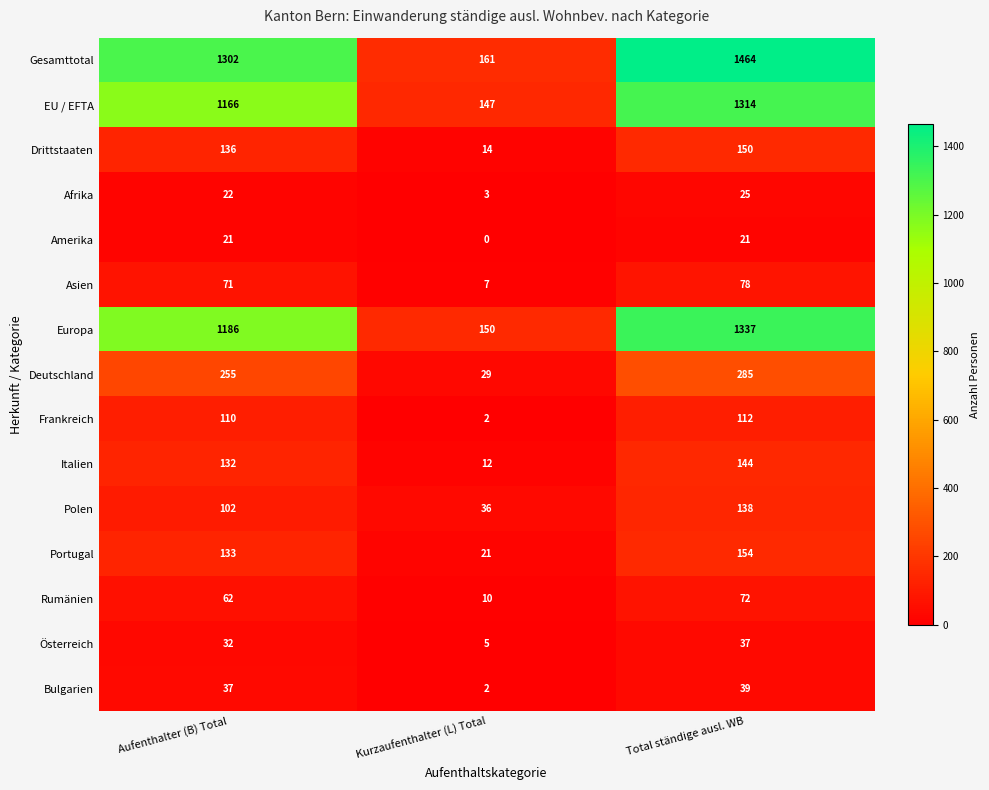

Count the number of categories in the chart.

3